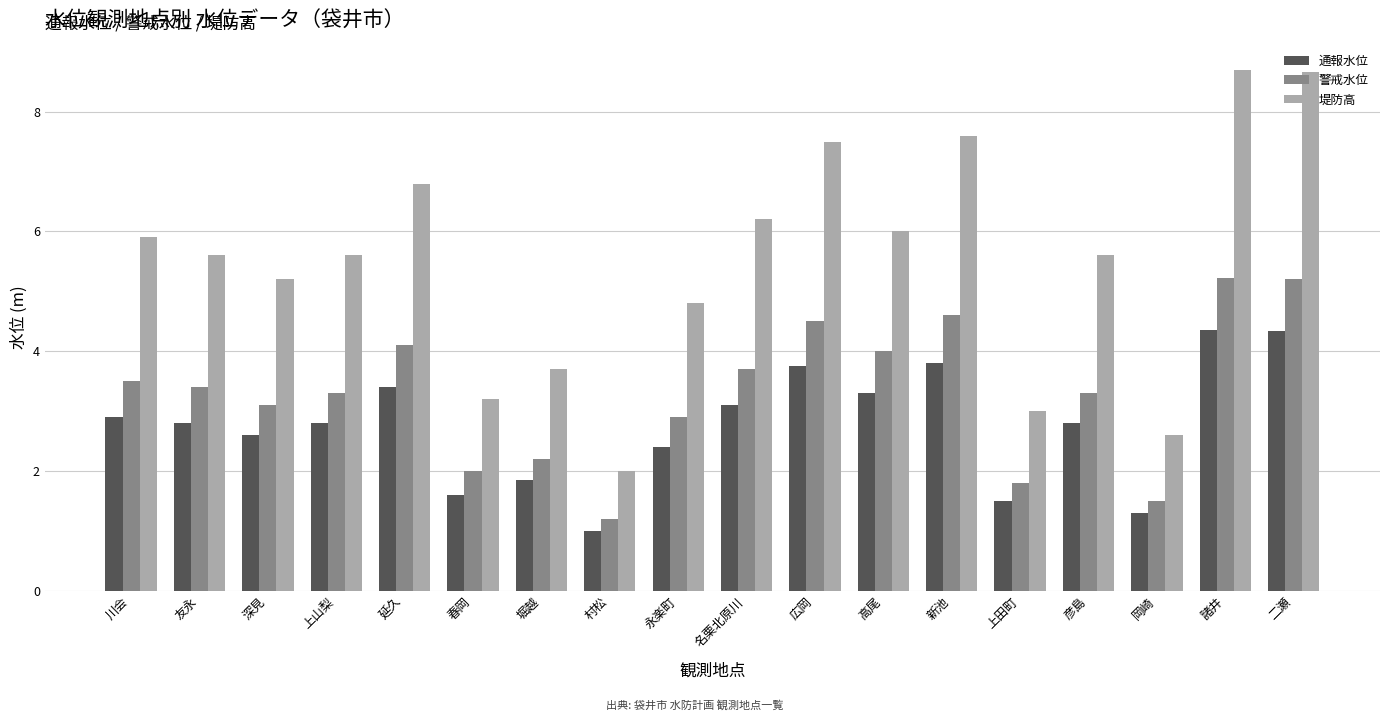

Is it true that 通報水位 equals 2.4 at 永楽町?

True